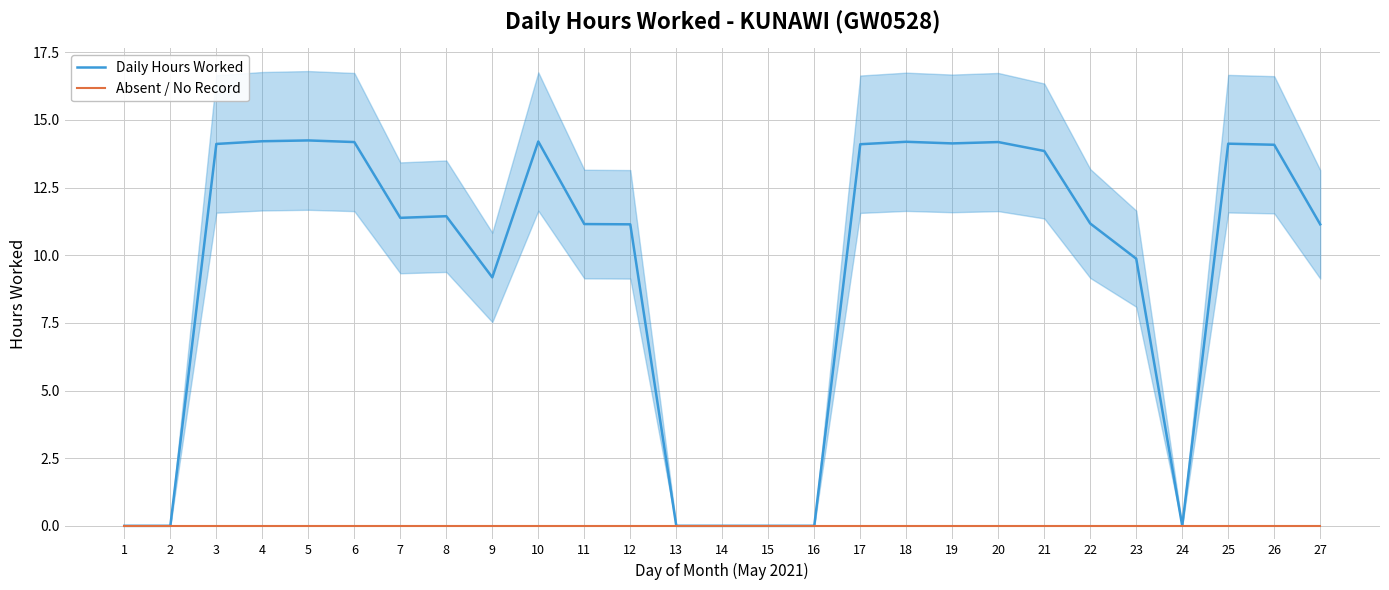

What is the greatest value displayed?

14.2